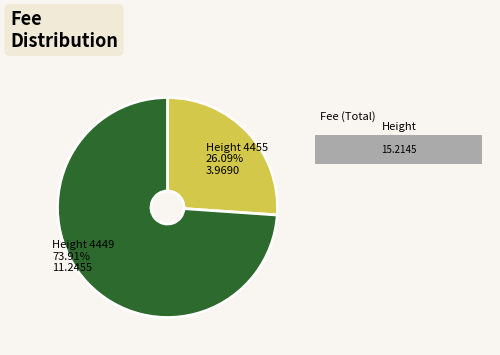

Approximately how many times larger is the value at 4449 compared to 4455?

2.8